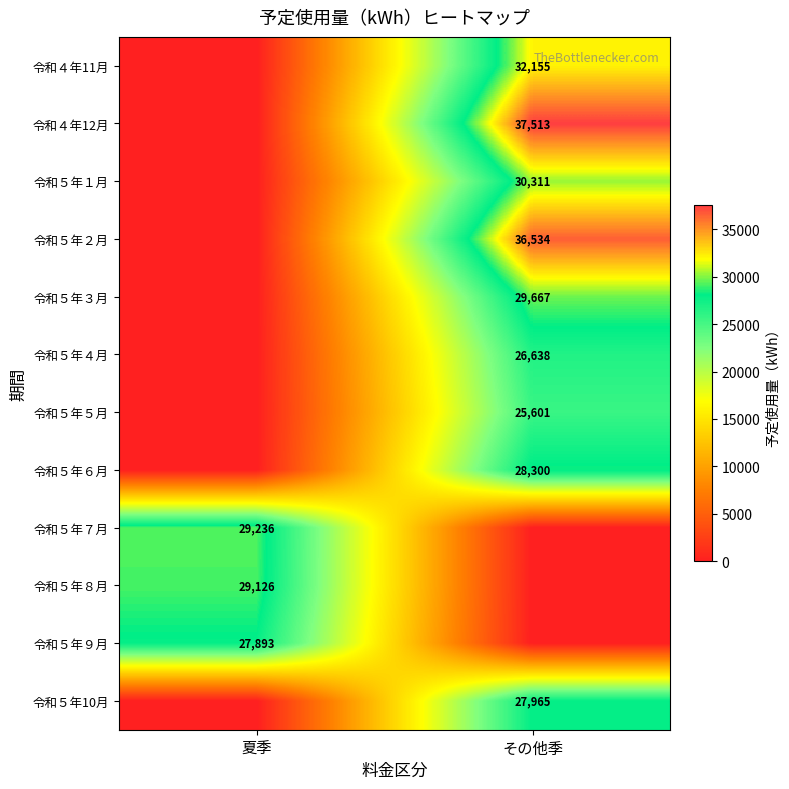

What is the spread (max minus min) of values at 夏季?

29236